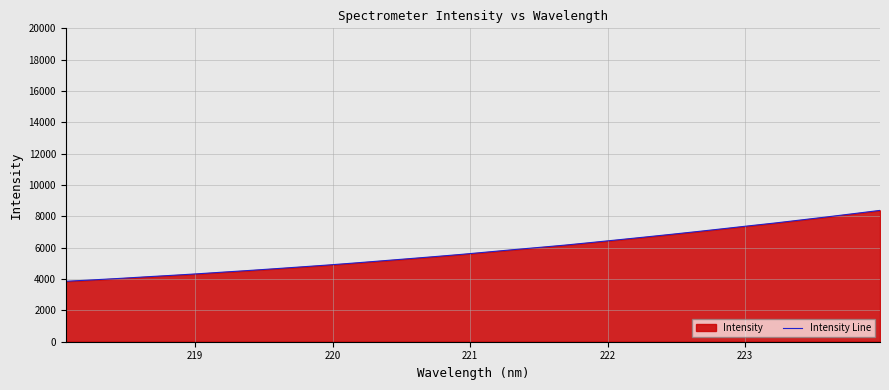

Does the chart display data point markers on the line(s)?

No